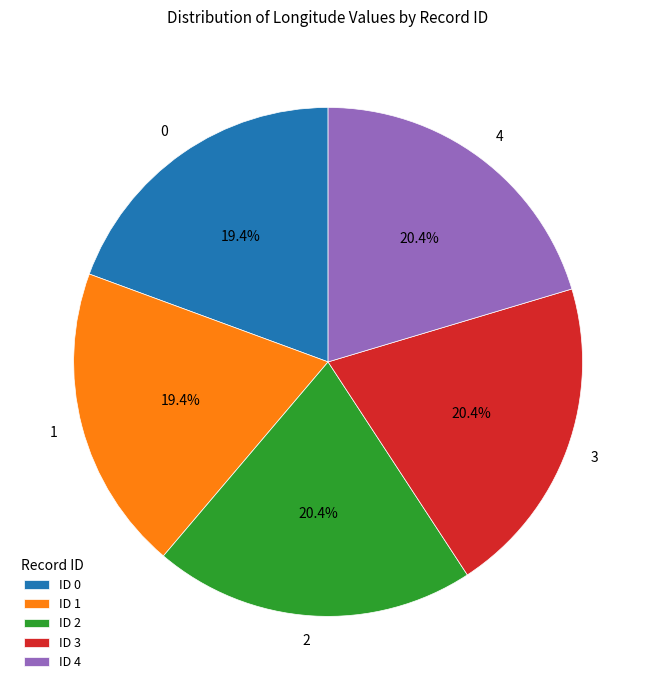

Does 2 account for over 50% of the chart?

No